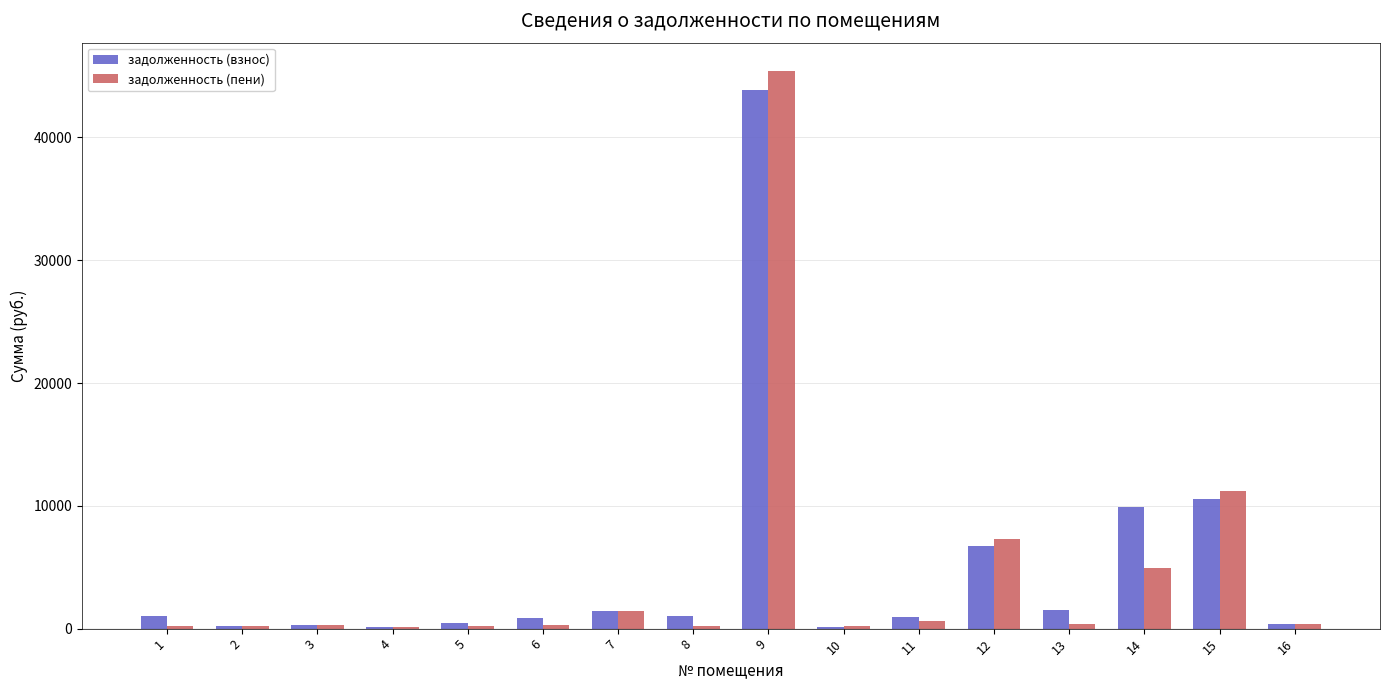

What is the sum of all задолженность (взнос) values?

79509.2